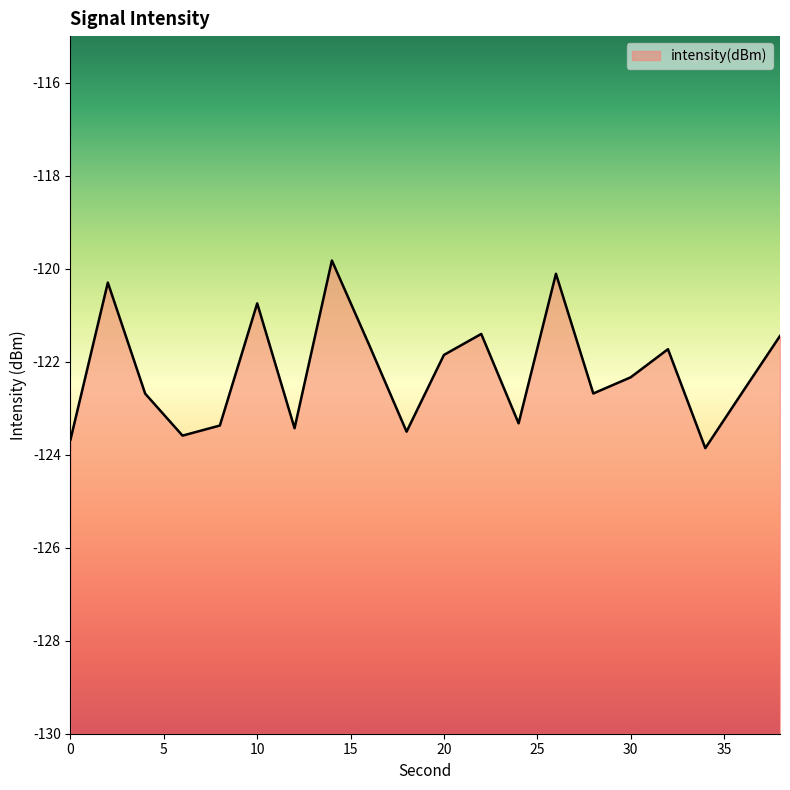

Between 18 and 10, which is larger?

10